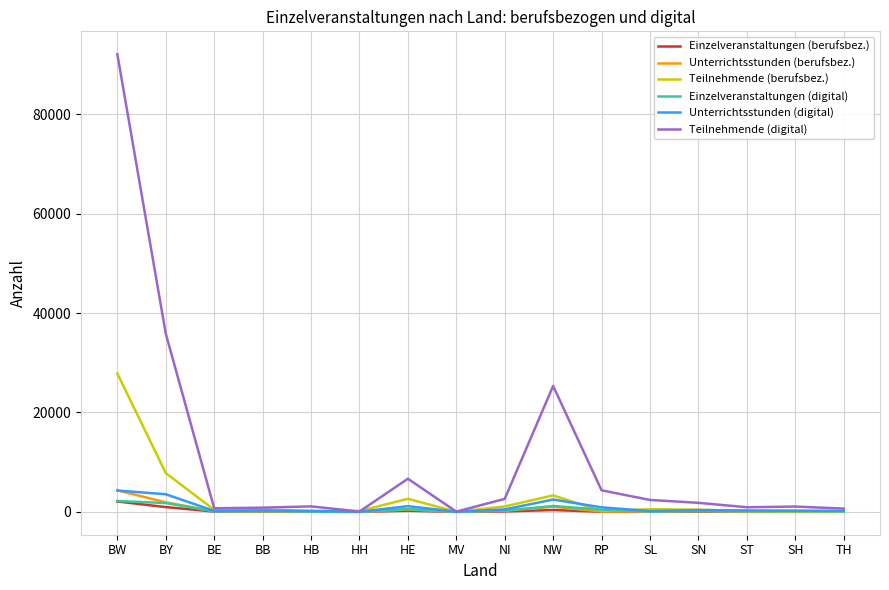

How many categories are shown in the chart?

16